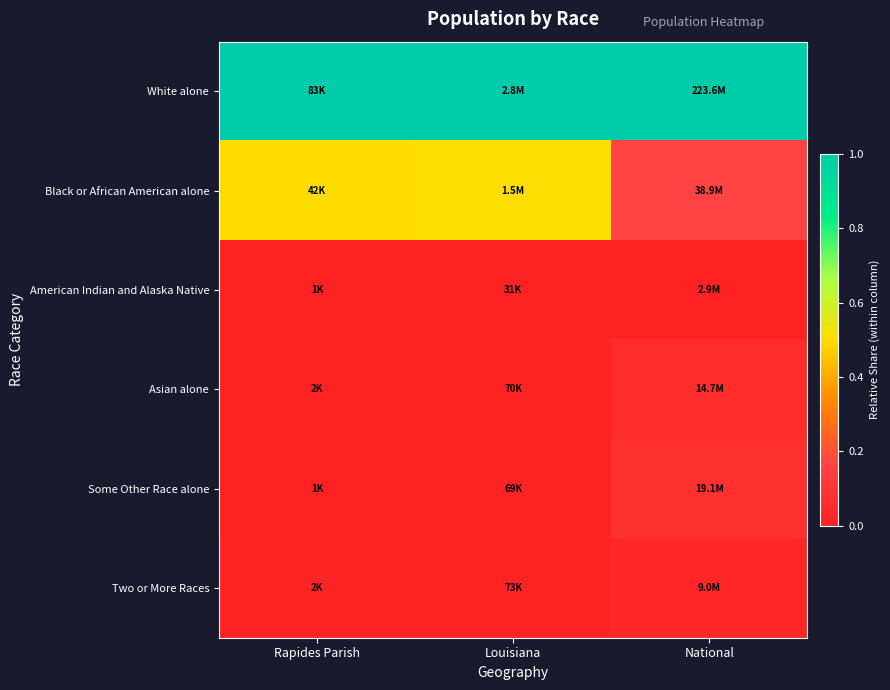

How many data points does each series have?

3